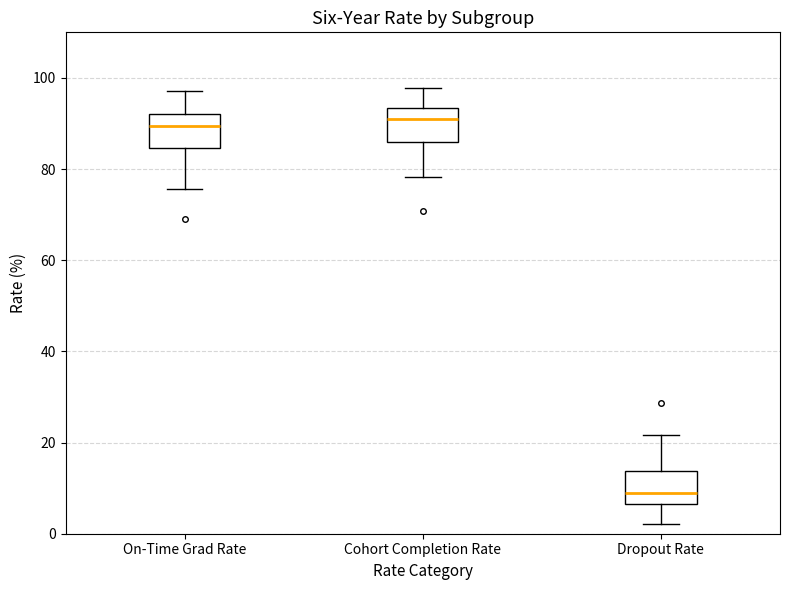

Reading left to right, transcribe this box plot: for each box, give where its median line is, the range the box spans, and where its two whiskers end, as read against the y-axis. The values are not printed on the chart, so give them approximately, as read against the axis.

On-Time Grad Rate: median 90, box 84 to 92, whiskers 76 to 98
Cohort Completion Rate: median 90, box 86 to 94, whiskers 78 to 98
Dropout Rate: median 8, box 6 to 14, whiskers 2 to 22